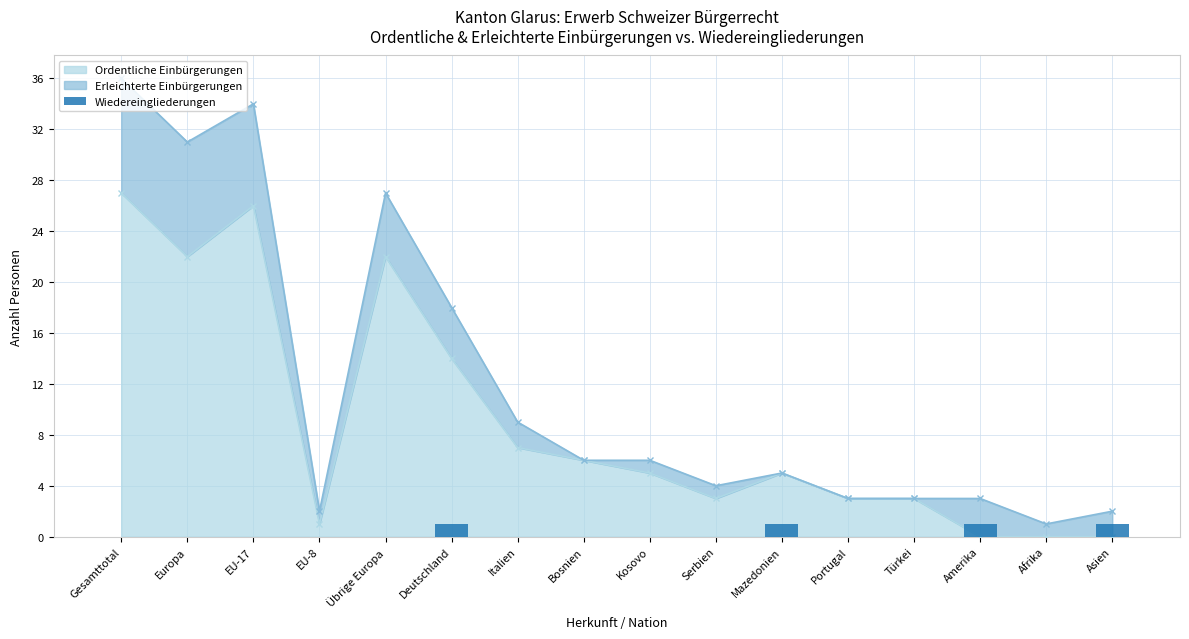

Is it true that Ordentliche Einbürgerungen equals 11 at Amerika?

False